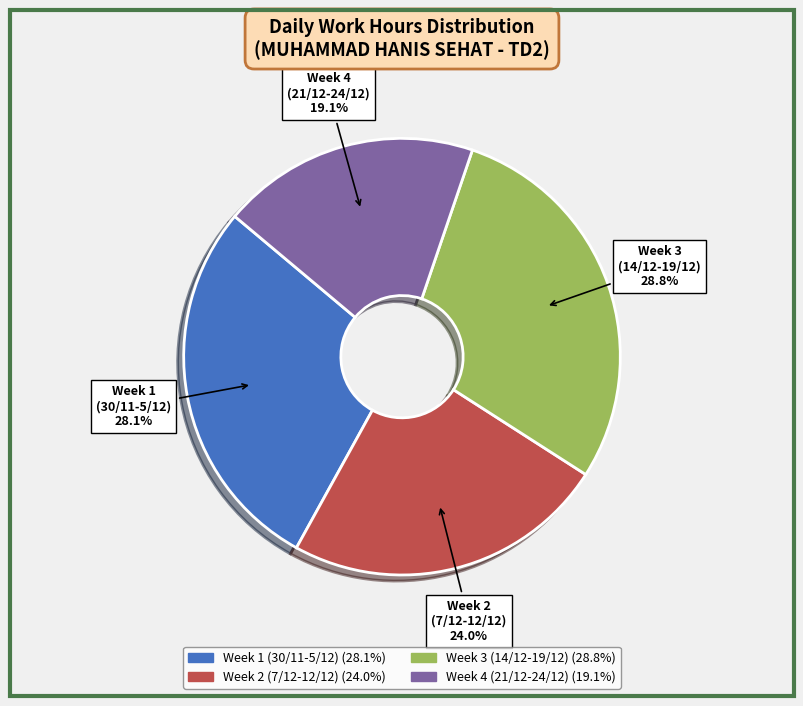

Is there any slice that represents more than half of the pie?

No